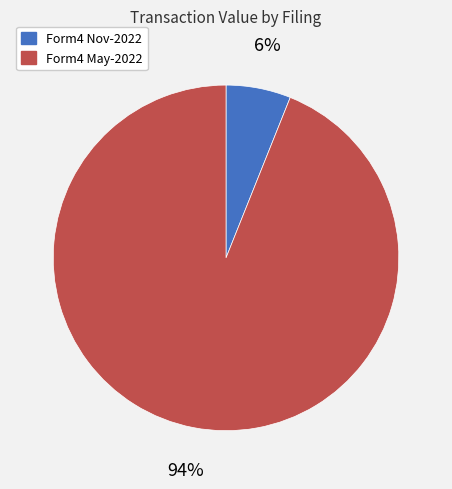

How many segments does this pie chart have?

2